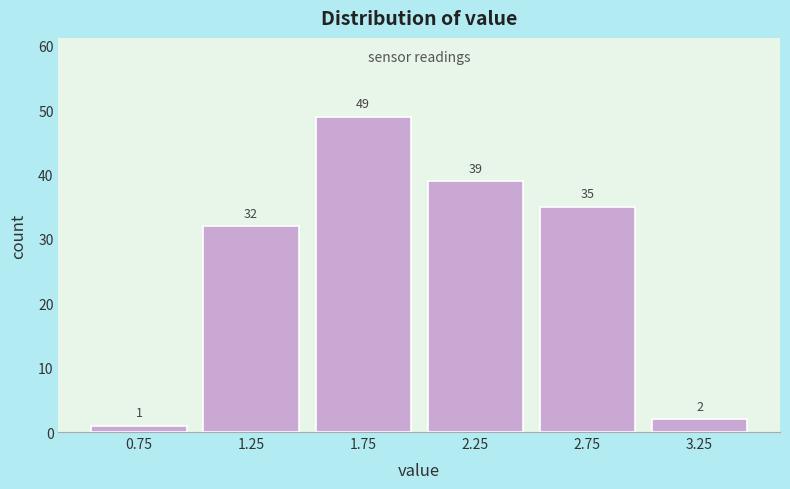

Reading left to right, transcribe this chart: for each bar, give the range it covers on the x-axis and its height.

0.5 to 1.0: 1
1.0 to 1.5: 32
1.5 to 2.0: 49
2.0 to 2.5: 39
2.5 to 3.0: 35
3.0 to 3.5: 2